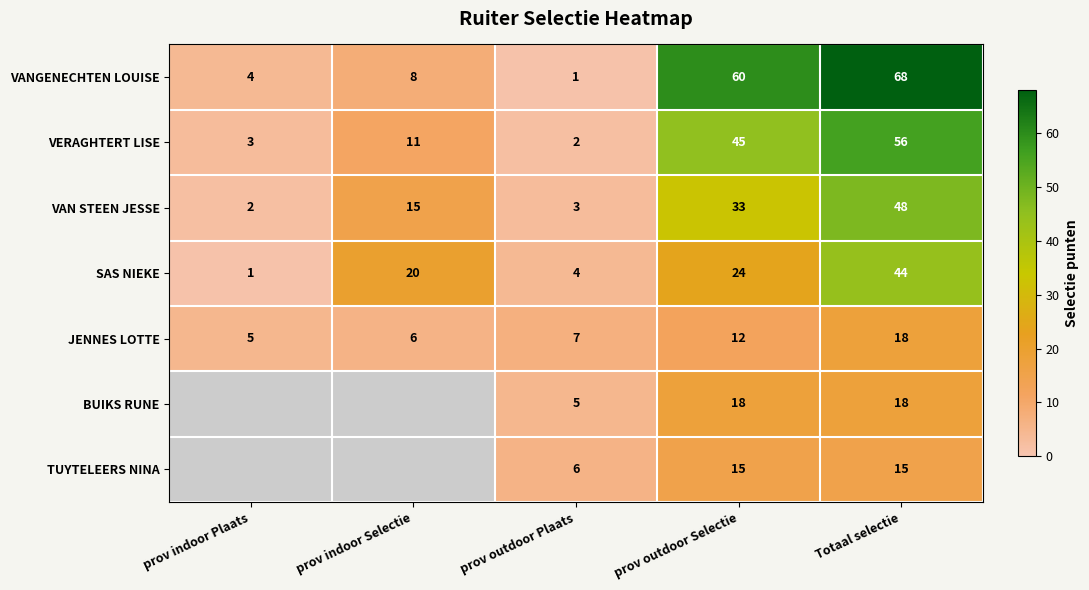

What is the smallest value displayed?

1.0